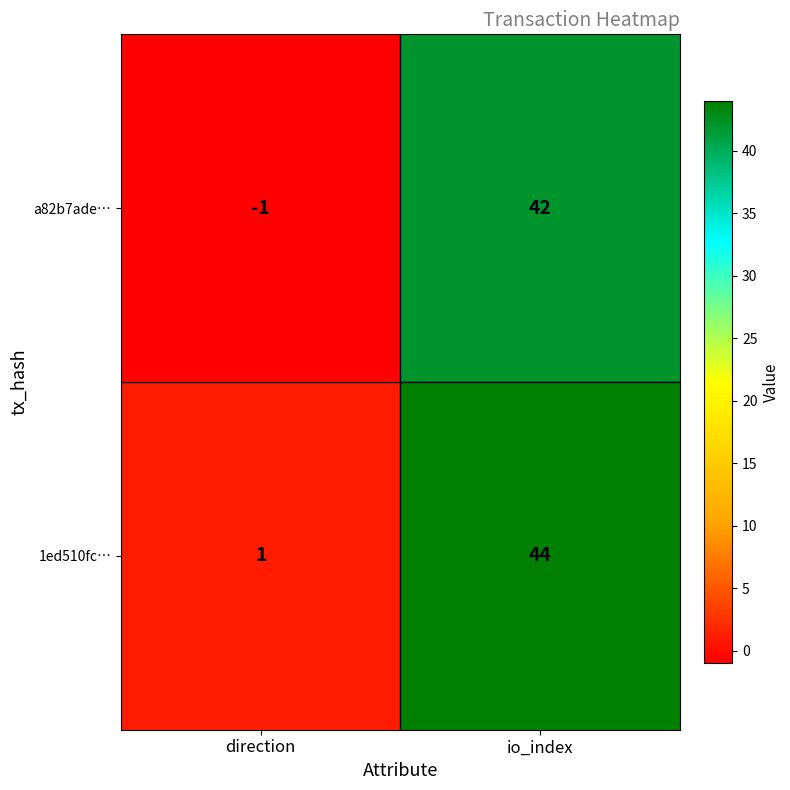

Which category has the highest value across all series?

io_index